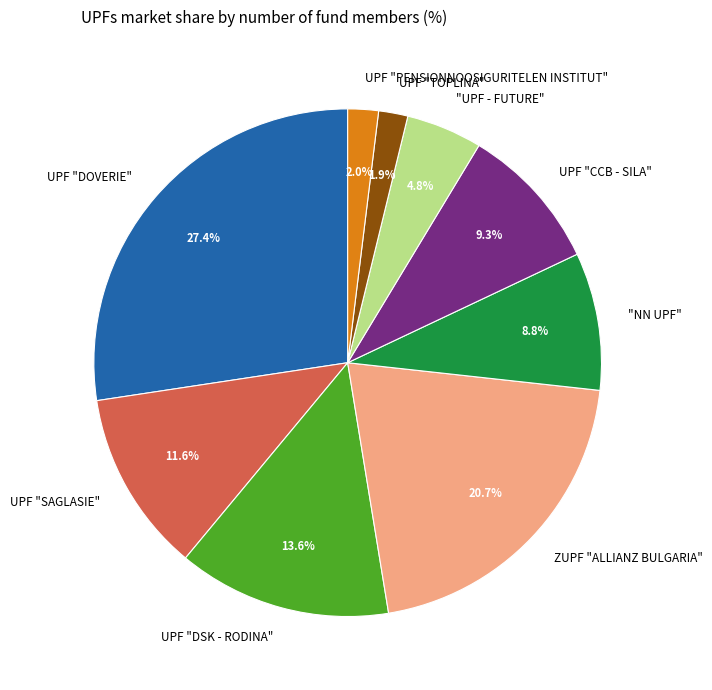

Which category has the biggest portion of the pie?

UPF "DOVERIE"